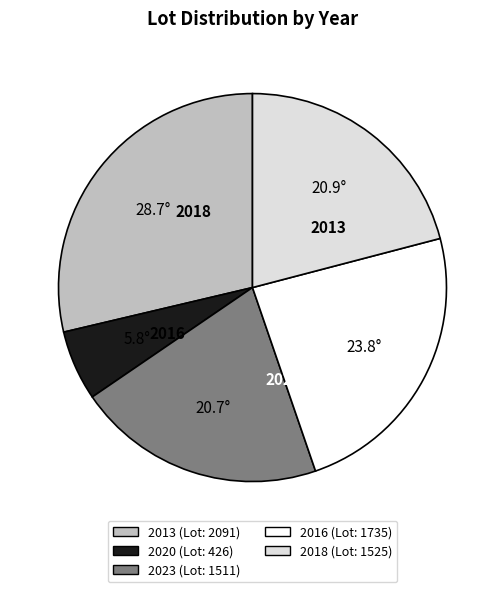

Is it true that 2023 is 14% of the pie?

False